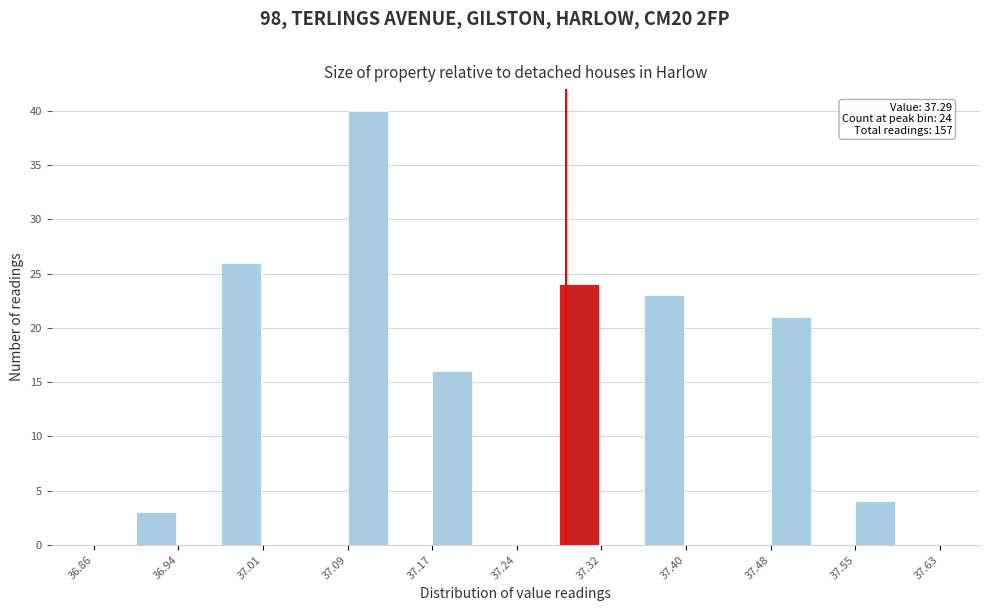

Around what value on the x-axis is the tallest bar? Give the approximate position of its centre, as read against the axis.

37.11